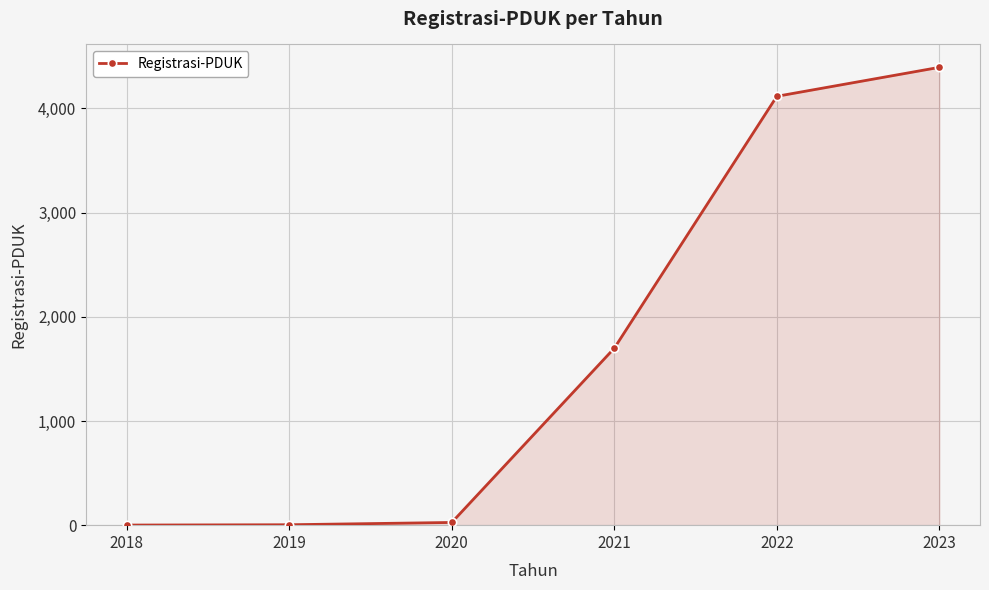

How many distinct data groups are displayed?

1